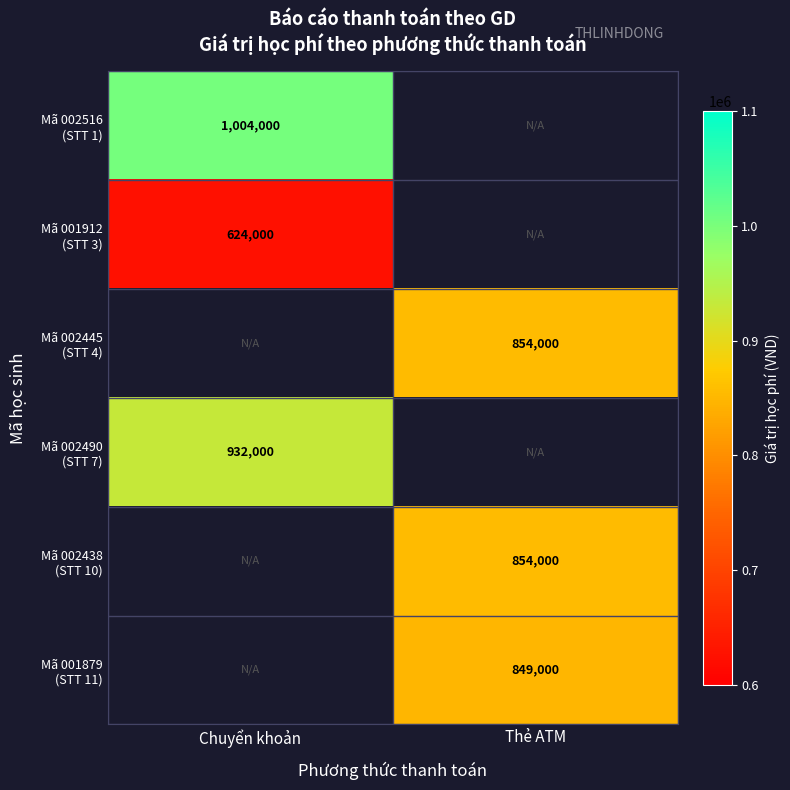

Which category has the lowest value in the Mã 002490 (STT 7) series?

Chuyển khoản